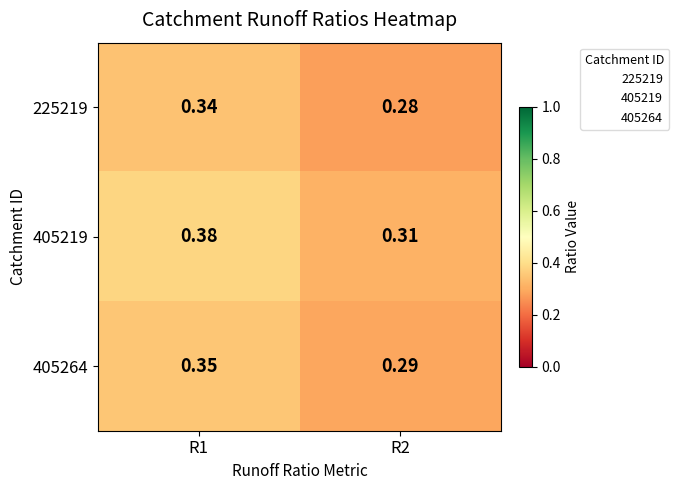

Is the value of 405219 at R2 greater than the value of 405264 at R1?

No